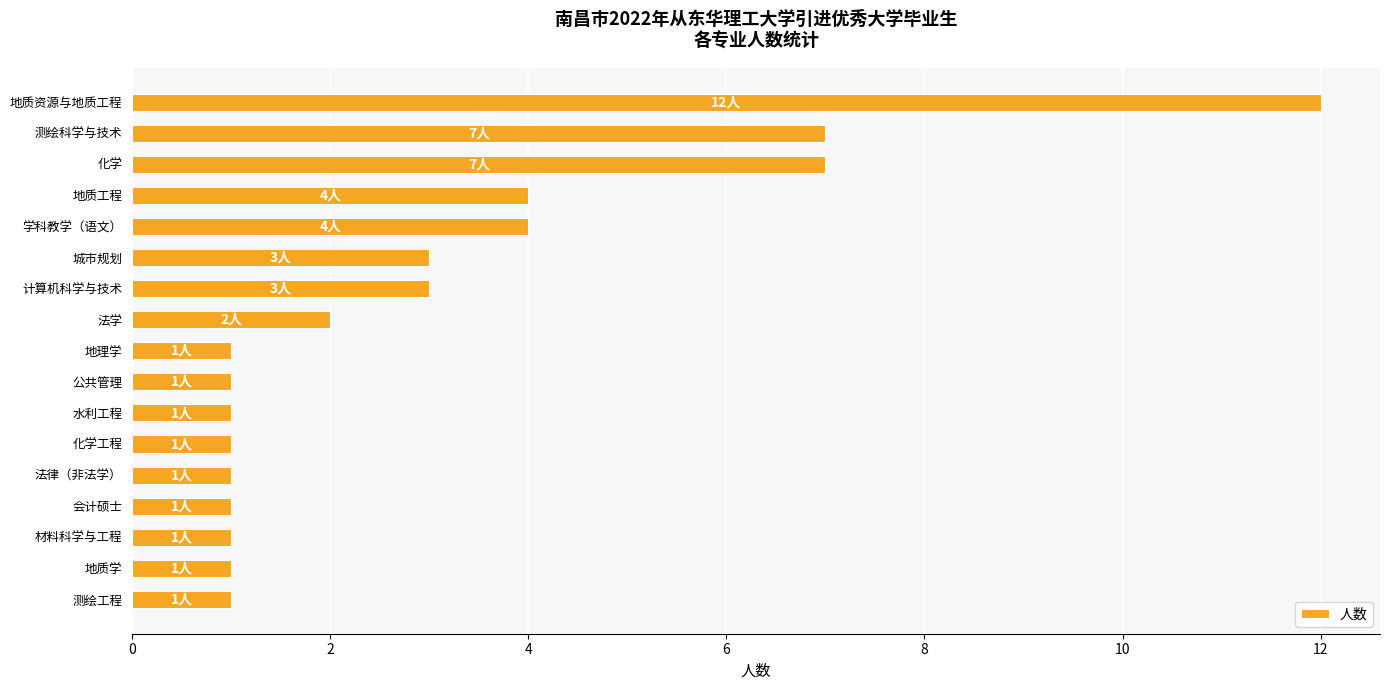

Reading top to bottom, list all the values displayed in this chart.

12	7	7	4	4	3	3	2	1	1	1	1	1	1	1	1	1